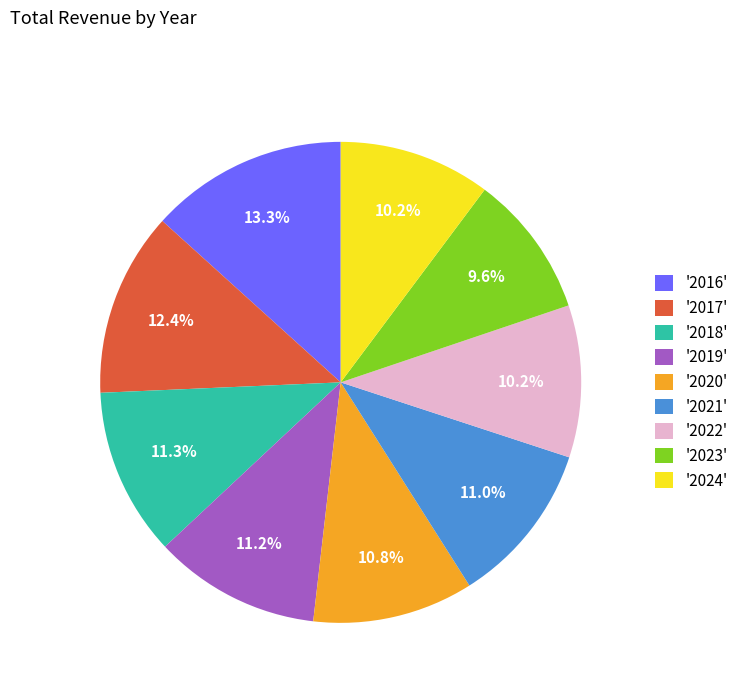

Which category has the smallest portion of the pie?

'2023'